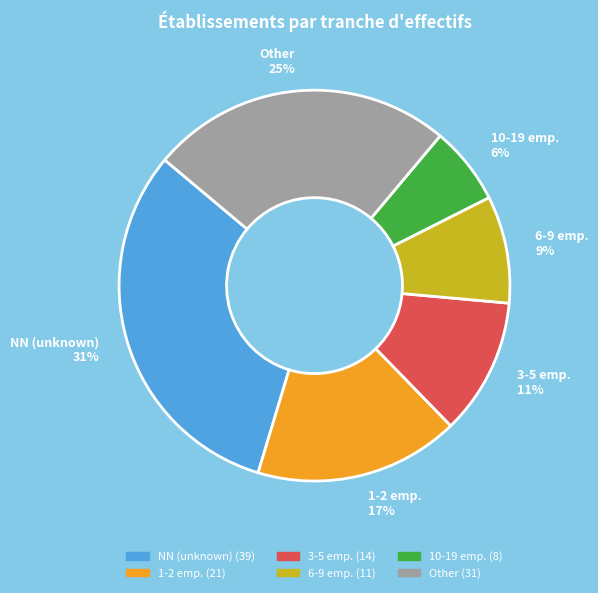

Which has a higher value, NN (unknown) 31% or 10-19 emp. 6%?

NN (unknown) 31%